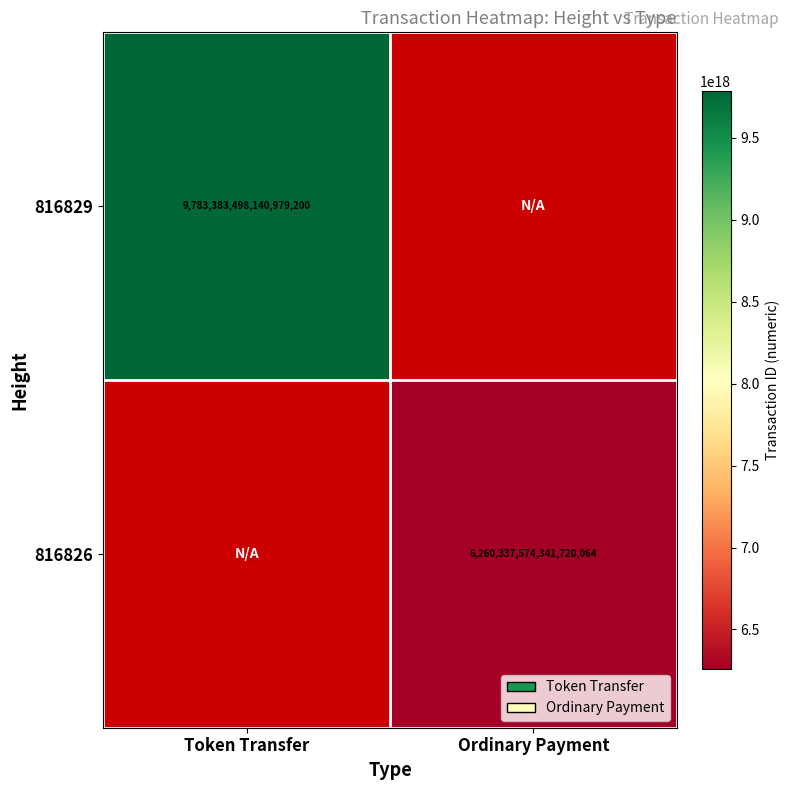

Is the value of 816829 at Token Transfer greater than the value of 816826 at Ordinary Payment?

Yes